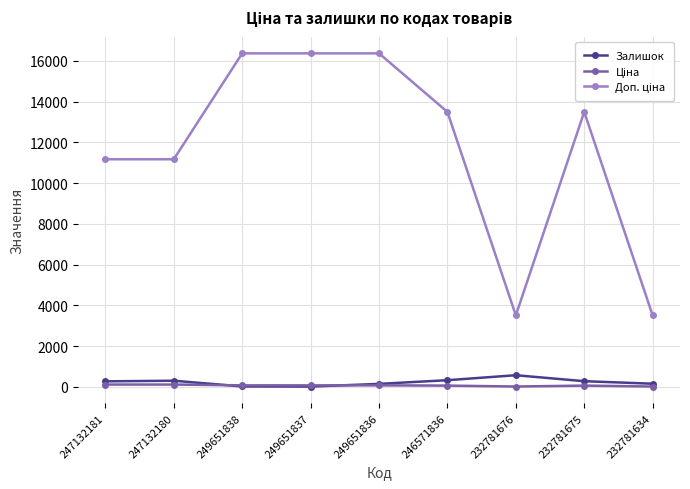

What is the greatest value displayed?

16366.5